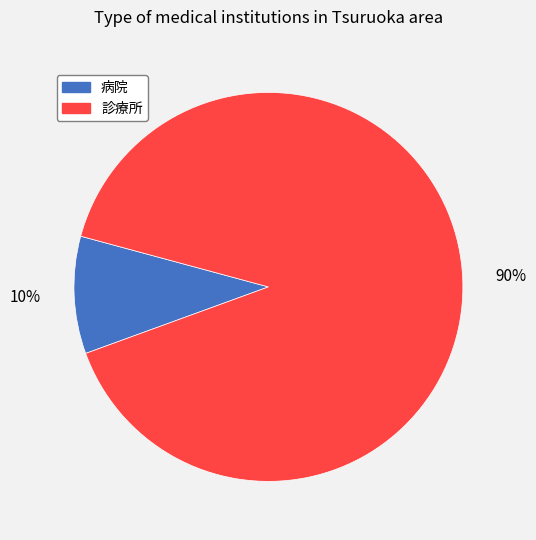

How many segments does this pie chart have?

2